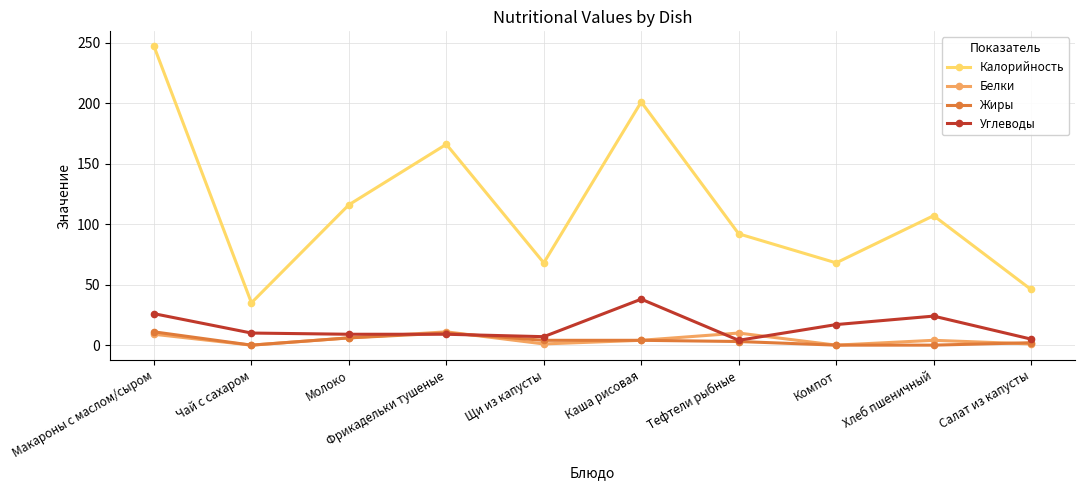

What position from the right is Компот?

3